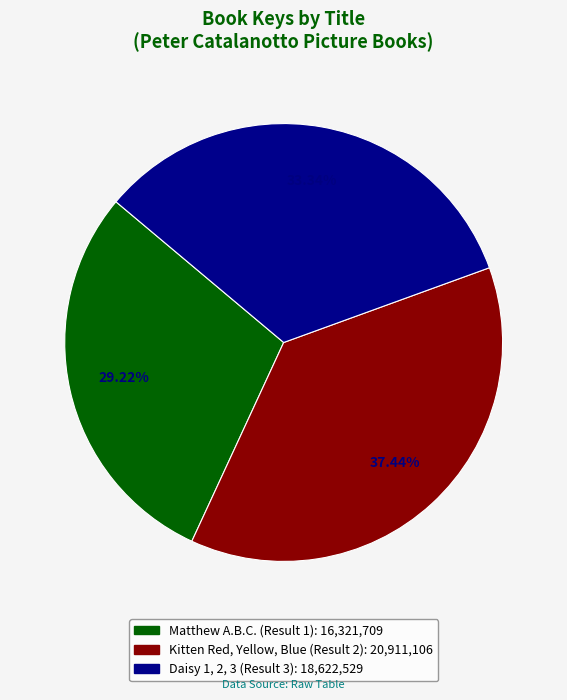

What portion of the pie excludes Daisy 1, 2, 3 (Result 3)?

66.7%